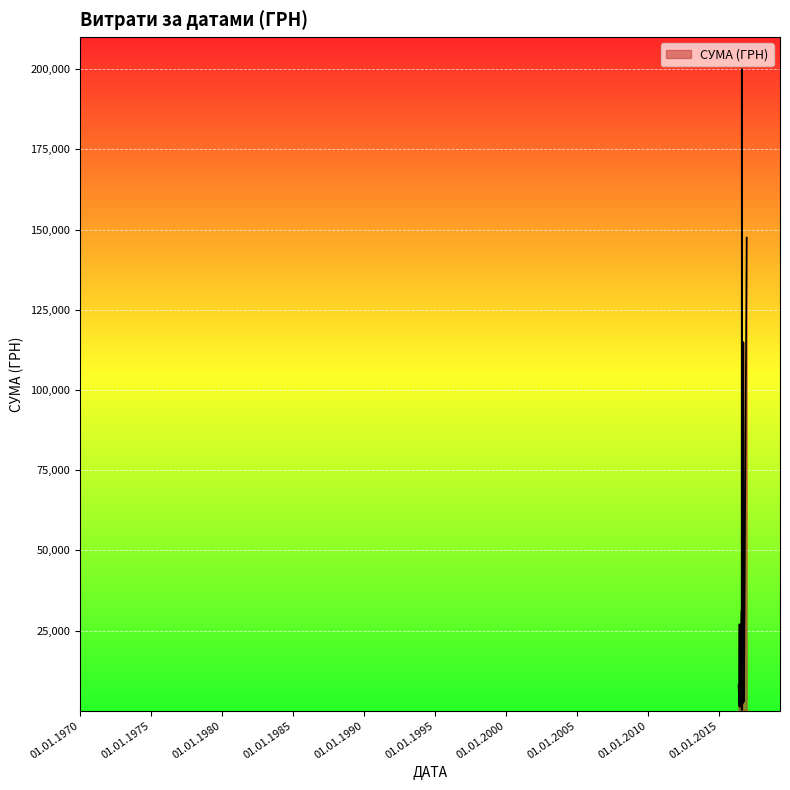

How many lines are shown in the chart?

1